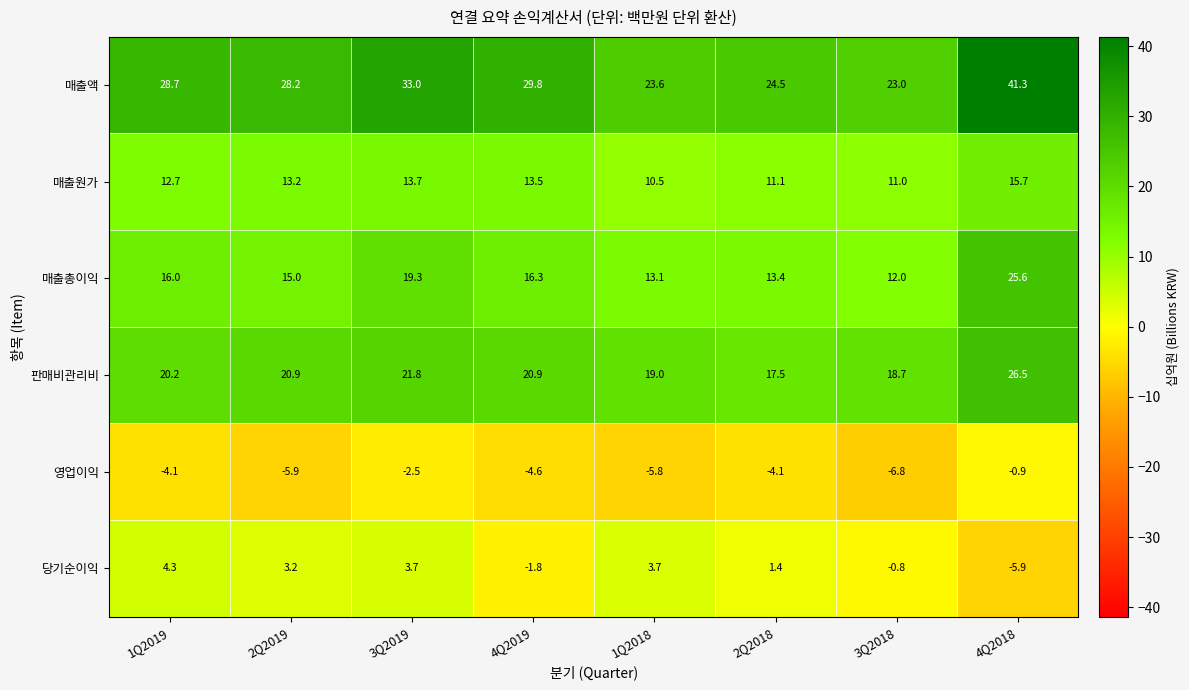

What is the maximum value shown in the chart?

41.3